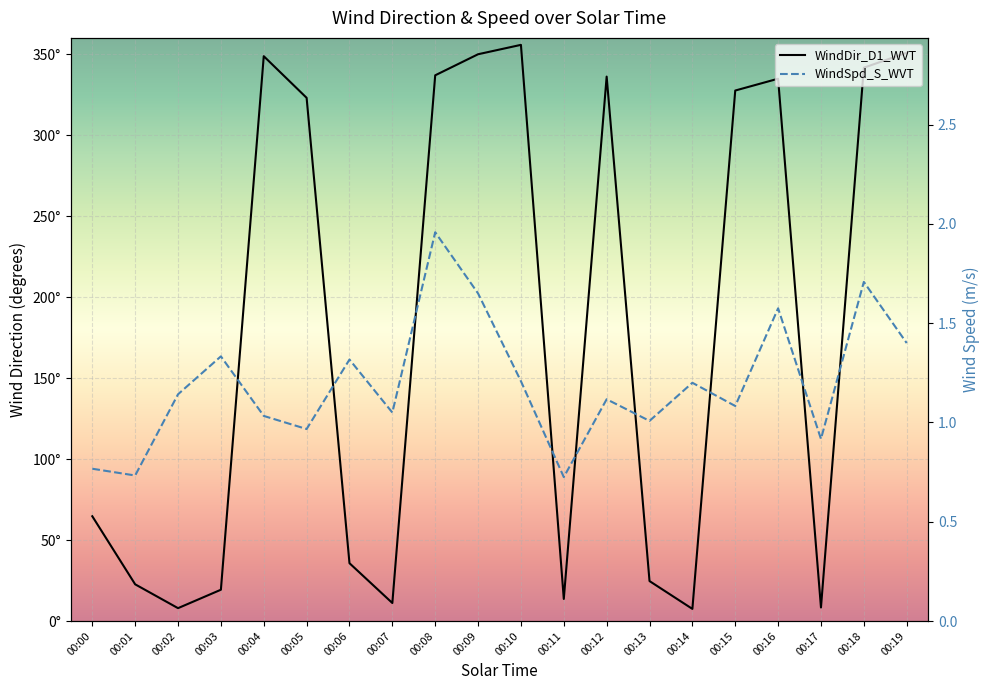

What is the smallest value displayed?

0.7